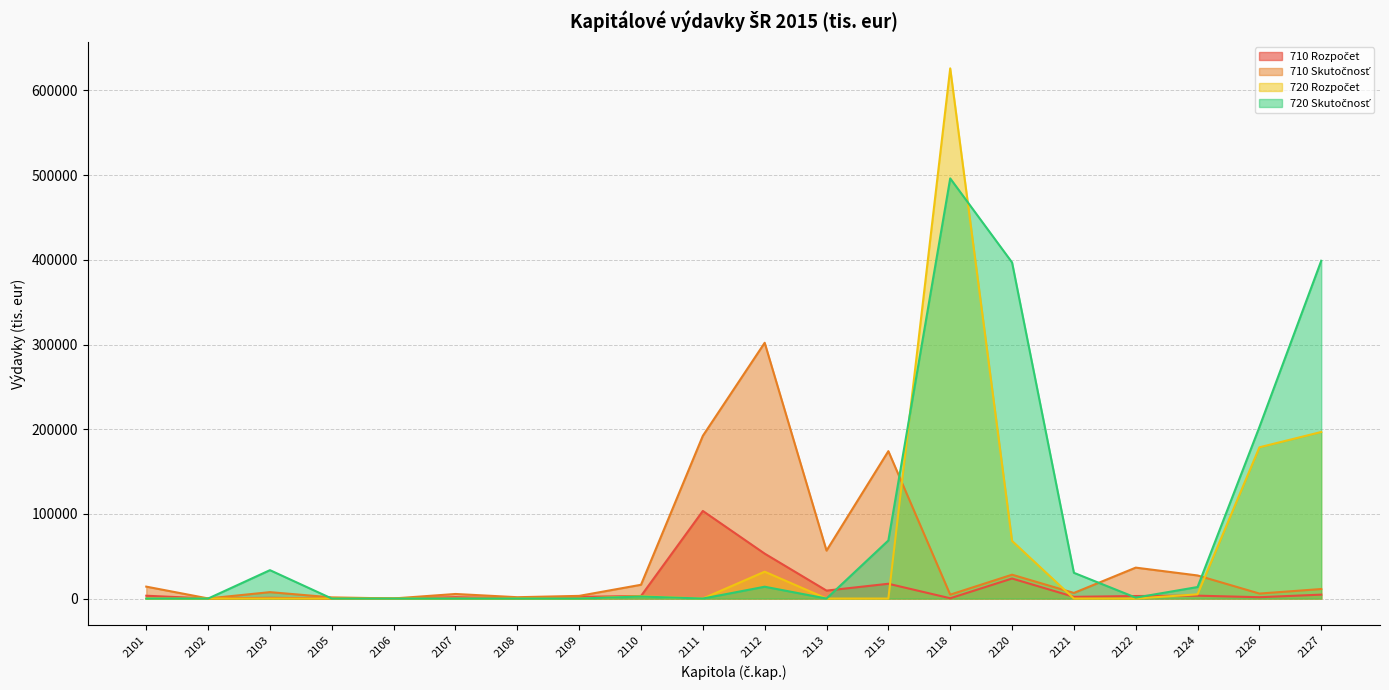

Reading left to right, list all the values displayed in this chart.

710 Rozpočet: 2101=3332	2102=104	2103=857	2105=20	2106=72	2107=1643	2108=213	2109=2000	2110=3000	2111=103443	2112=53048	2113=9382	2115=17478	2118=350	2120=23670	2121=2028	2122=2994	2124=3407	2126=1595	2127=4624
710 Skutočnosť: 2101=14082	2102=149	2103=7568	2105=1377	2106=118	2107=5406	2108=1590	2109=3150	2110=16275	2111=192191	2112=302077	2113=56625	2115=174097	2118=4612	2120=28165	2121=6619	2122=36532	2124=27273	2126=5889	2127=11247
720 Rozpočet: 2101=0	2102=0	2103=200	2105=0	2106=0	2107=0	2108=0	2109=0	2110=2723	2111=0	2112=31722	2113=0	2115=0	2118=626138	2120=68080	2121=0	2122=0	2124=5000	2126=178620	2127=196720
720 Skutočnosť: 2101=0	2102=0	2103=33536	2105=0	2106=0	2107=0	2108=0	2109=0	2110=2388	2111=0	2112=13971	2113=0	2115=68588	2118=496202	2120=396934	2121=30411	2122=1113	2124=13611	2126=202576	2127=398914